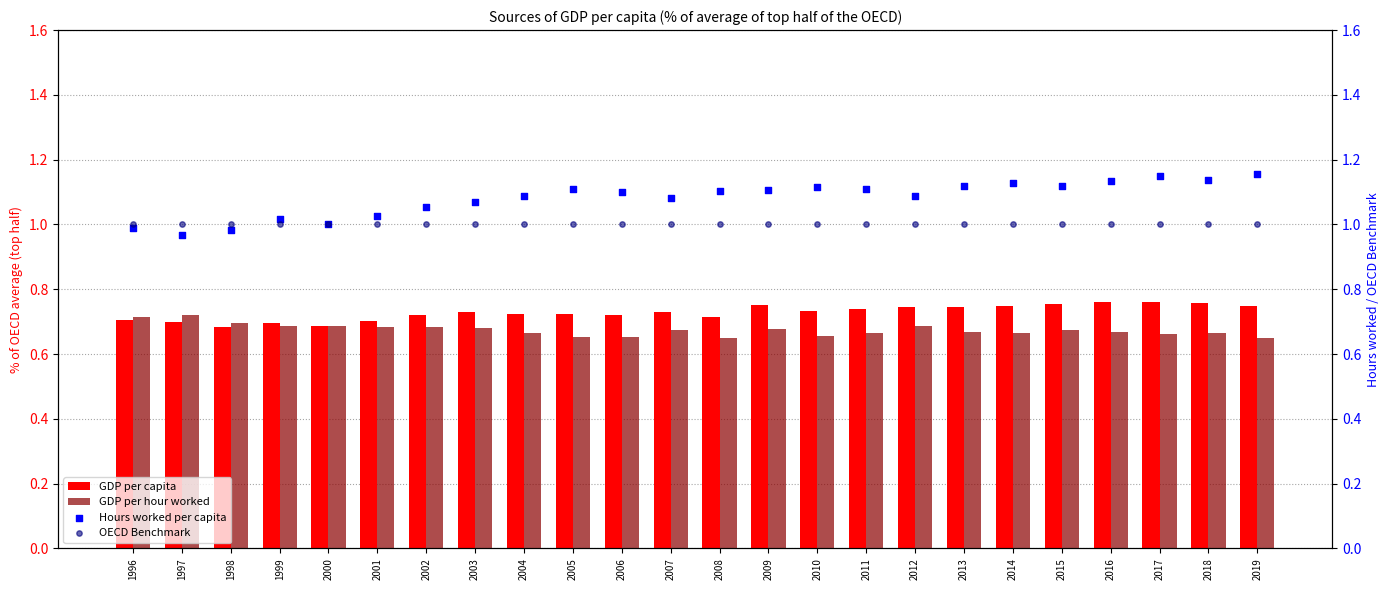

What is the total value across all series at 2014?

3.5